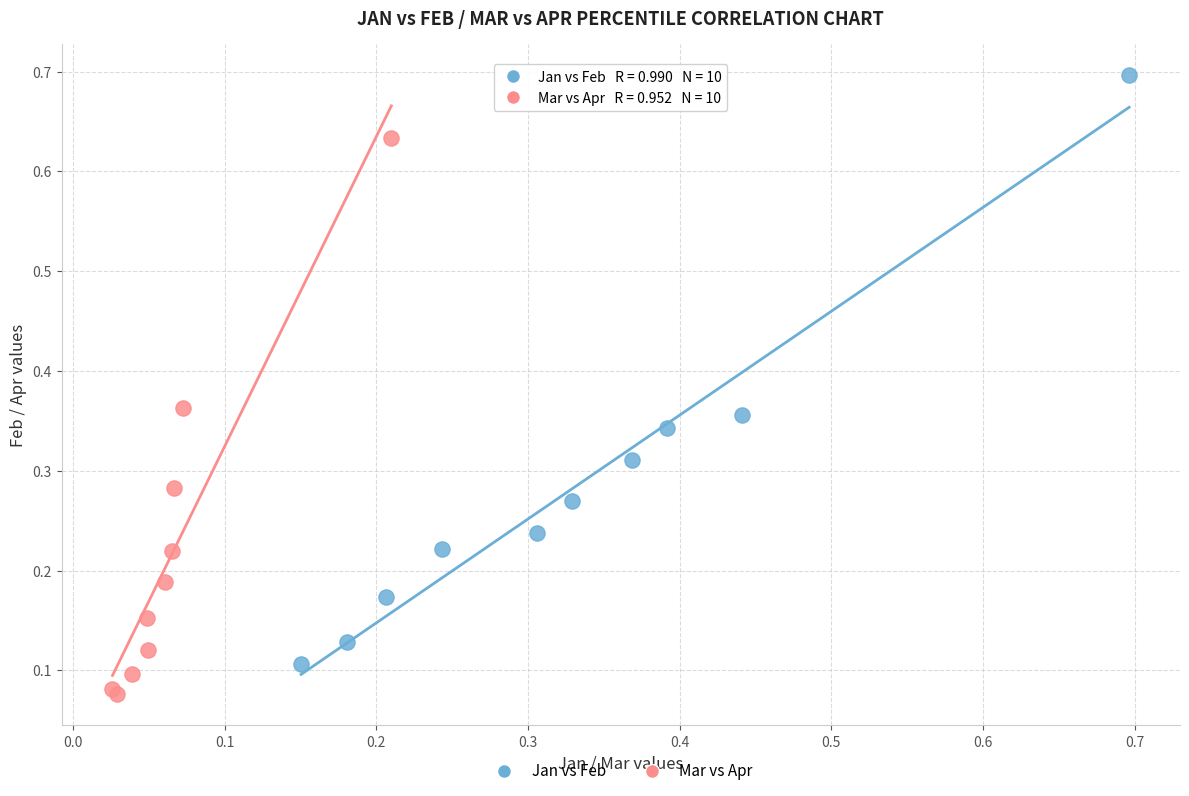

What are all the series names shown in the legend?

Jan vs Feb, Mar vs Apr